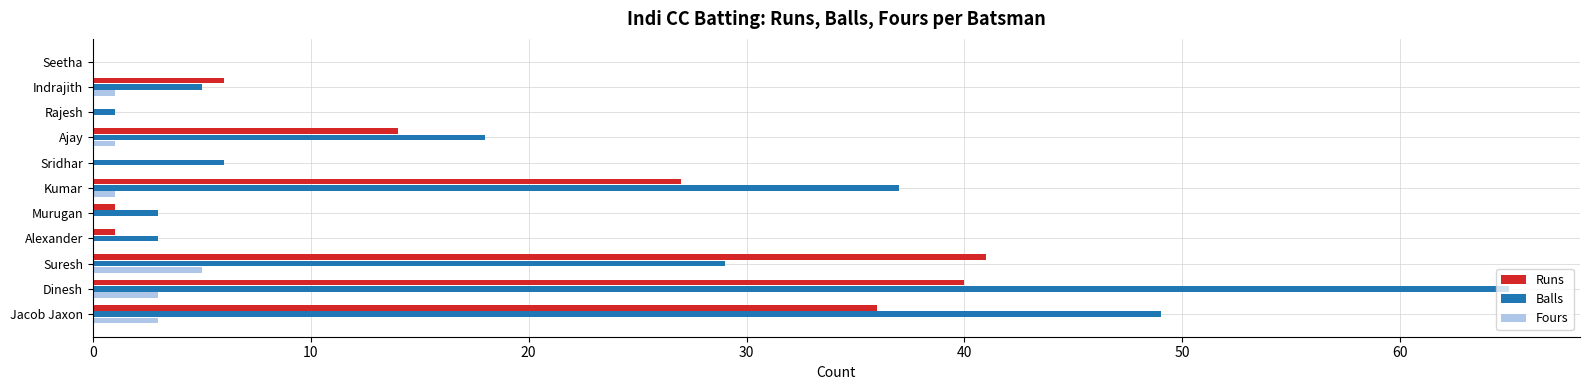

Is the value of Fours at Dinesh greater than the value of Runs at Ajay?

No